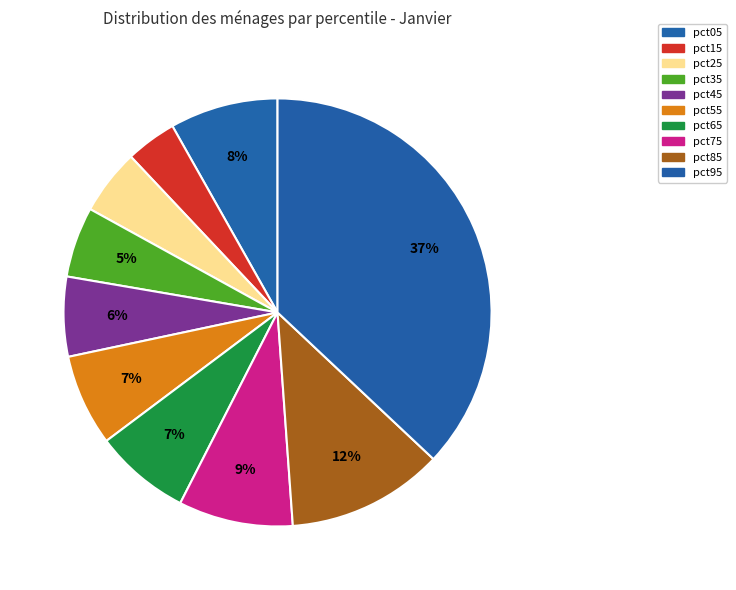

What portion of the pie excludes pct55?

93.1%